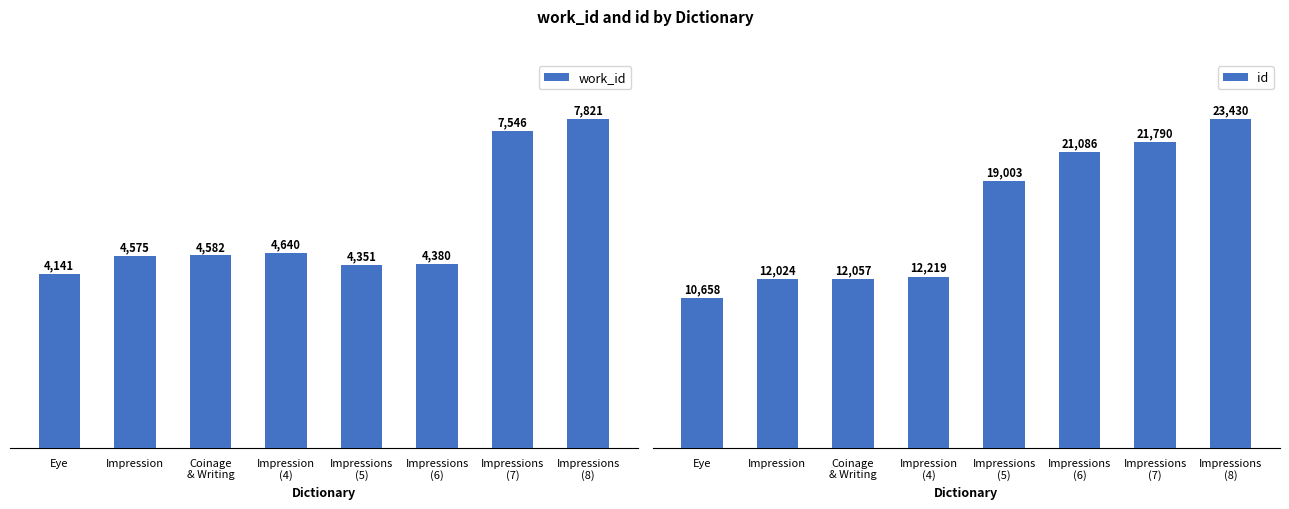

How many data points in work_id are above 4582?

3